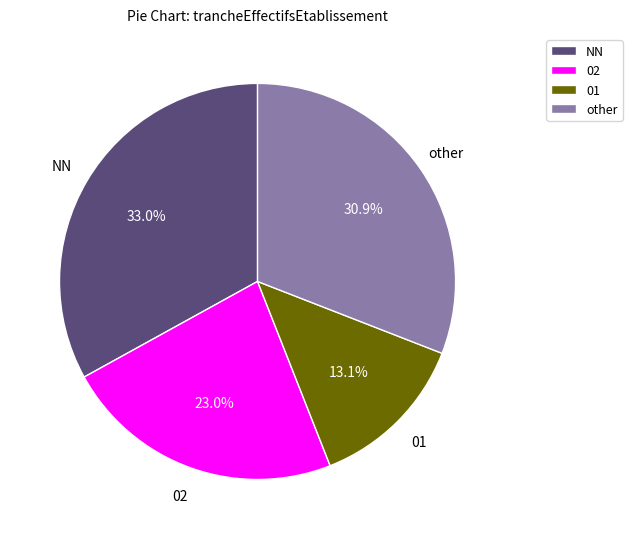

What is the largest slice in the pie chart?

NN